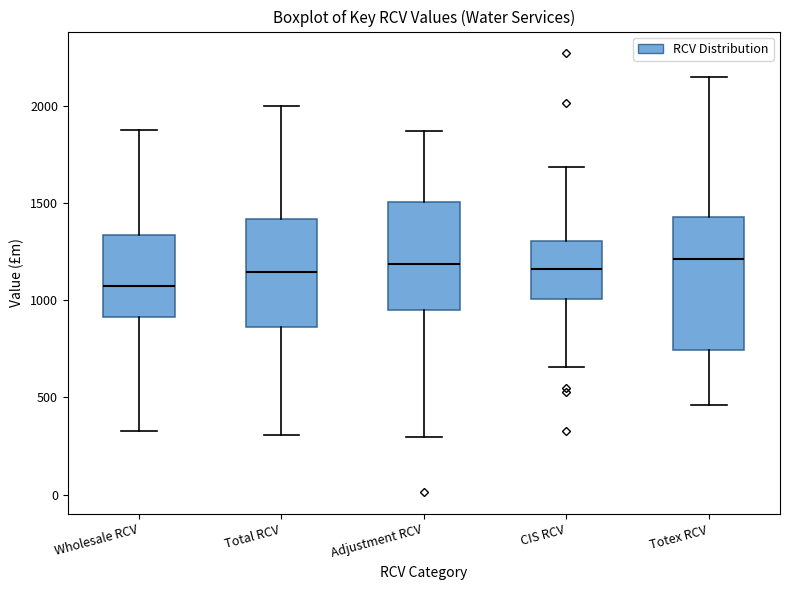

Reading left to right, read every box against the y-axis: the position of its median line, the range the box covers, and the ends of its whiskers. The values are not printed on the chart, so give them approximately, as read against the axis.

Wholesale RCV: median 1050, box 900 to 1350, whiskers 350 to 1900
Total RCV: median 1150, box 850 to 1400, whiskers 300 to 2000
Adjustment RCV: median 1200, box 950 to 1500, whiskers 300 to 1850
CIS RCV: median 1150, box 1000 to 1300, whiskers 650 to 1700
Totex RCV: median 1200, box 750 to 1450, whiskers 450 to 2150